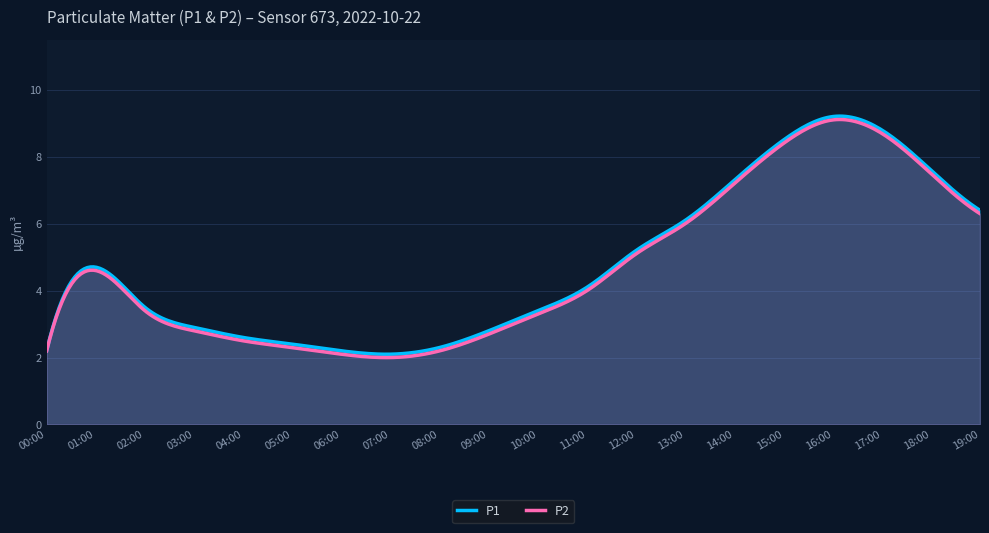

True or false: P1 and P2 cross at least once.

False